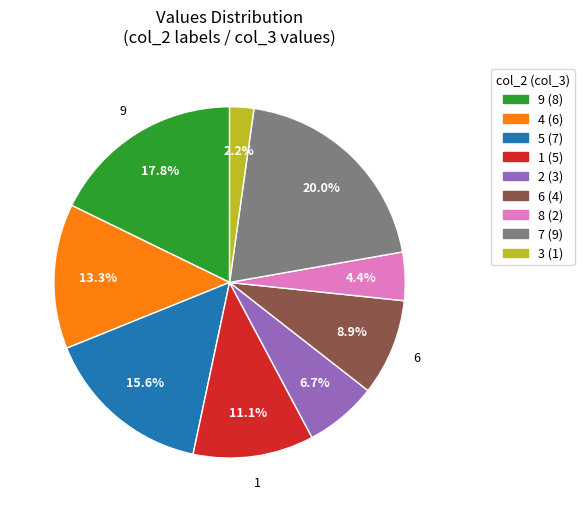

What percentage do 9 (8) and 4 (6) together represent?

31.1%